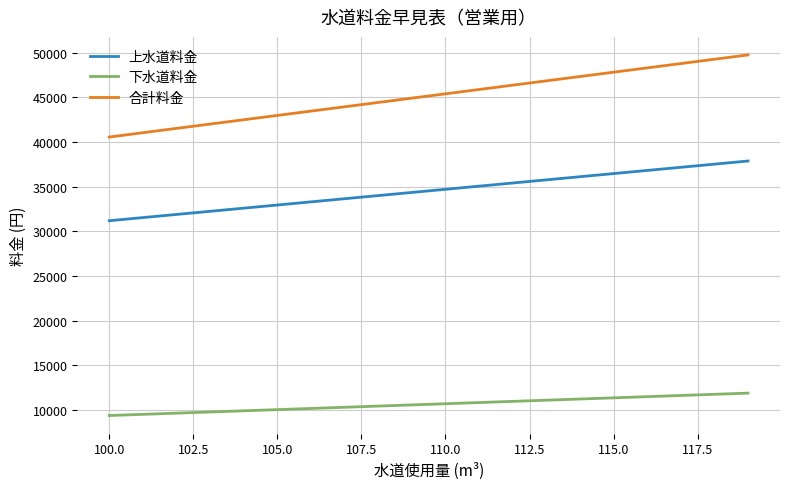

Which series has the widest spread of values?

合計料金